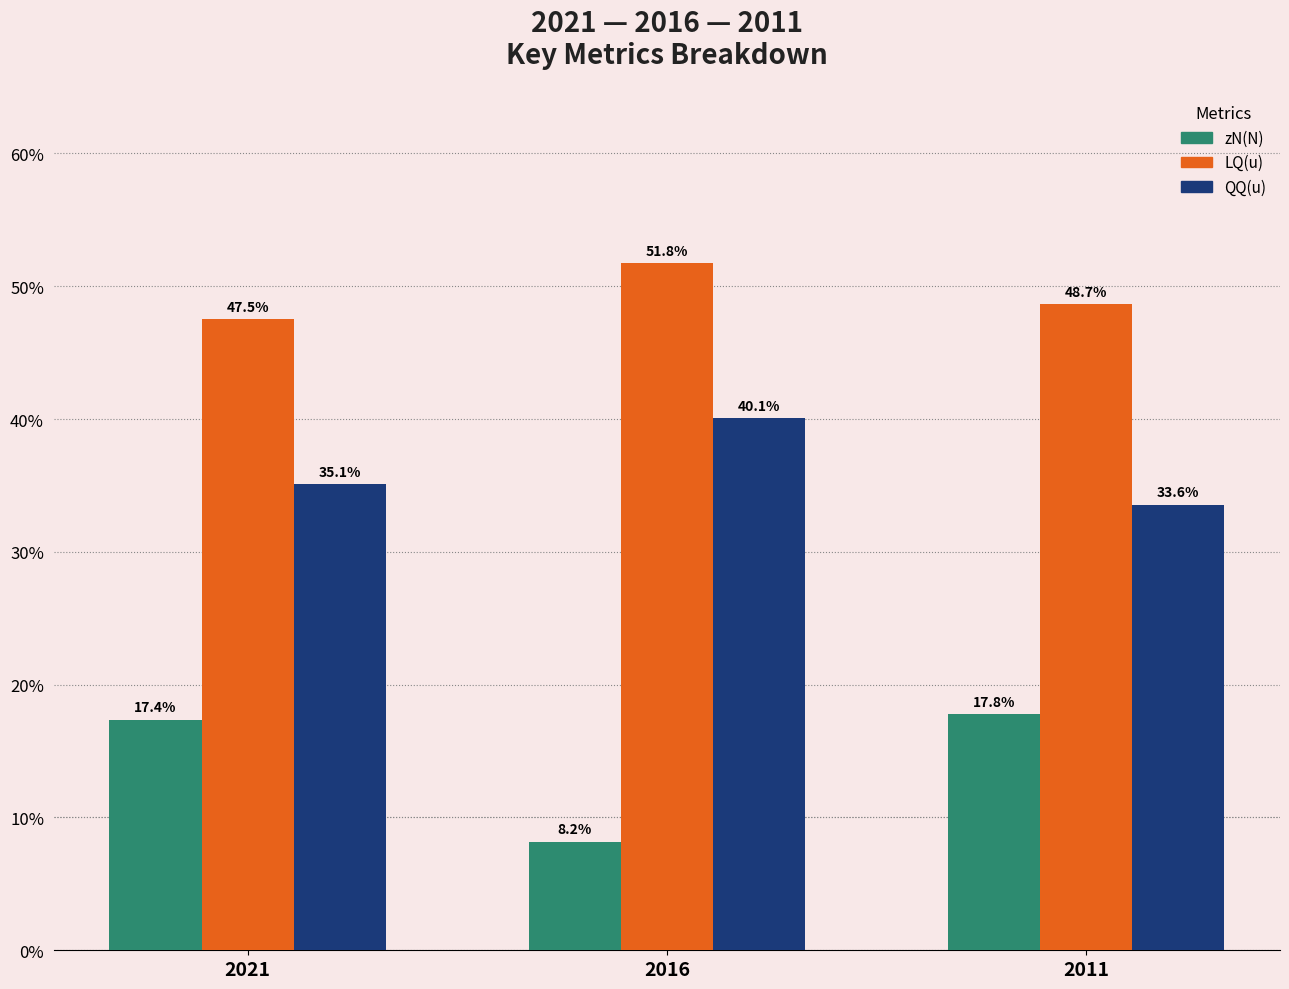

How many values in the QQ(u) series exceed 35?

2